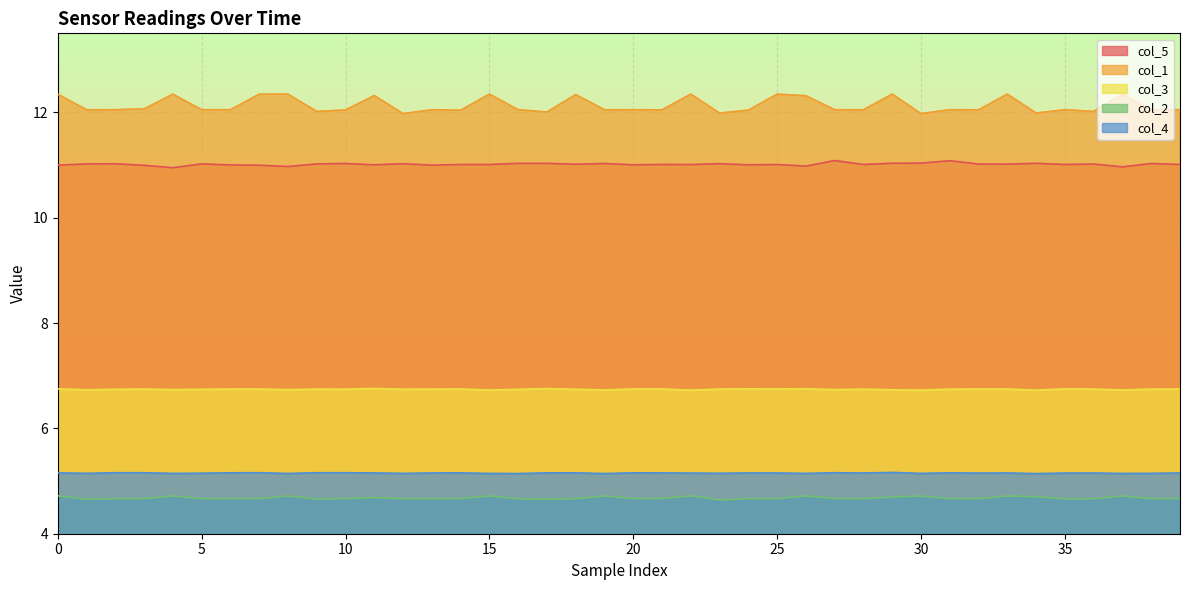

What is the maximum value for col_2?

4.7